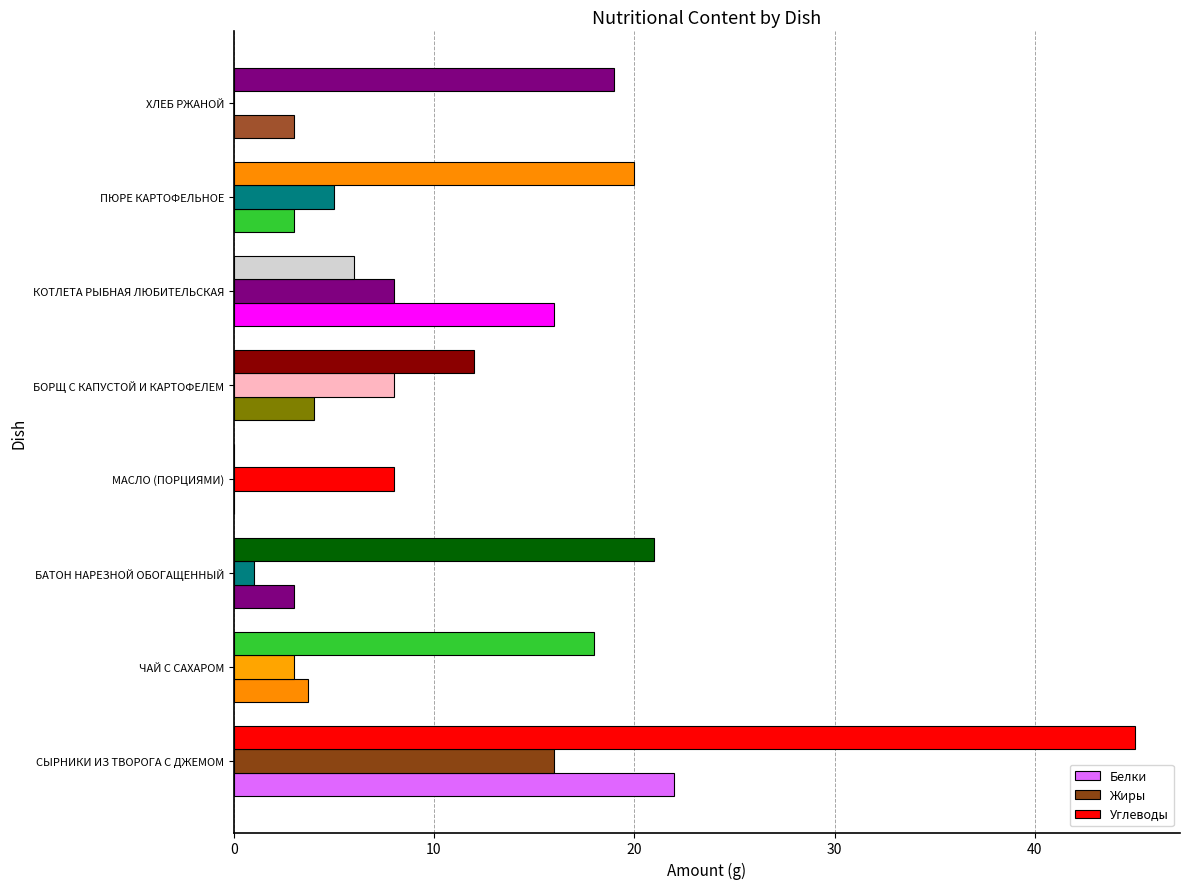

How many series are shown in this chart?

3